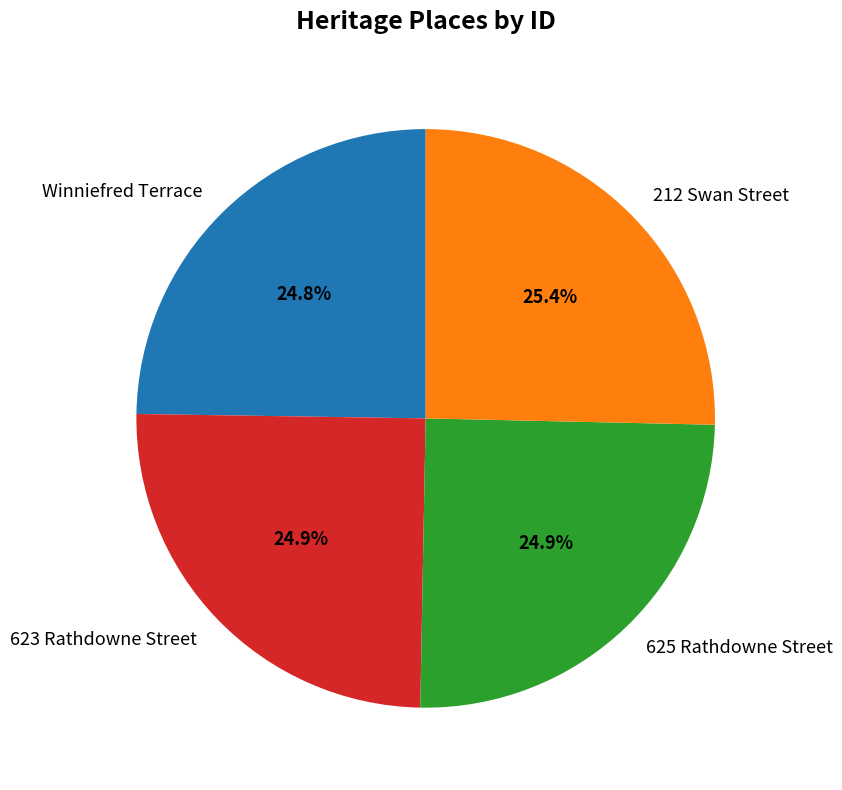

The 212 Swan Street slice represents 14% of the pie. True or false?

False